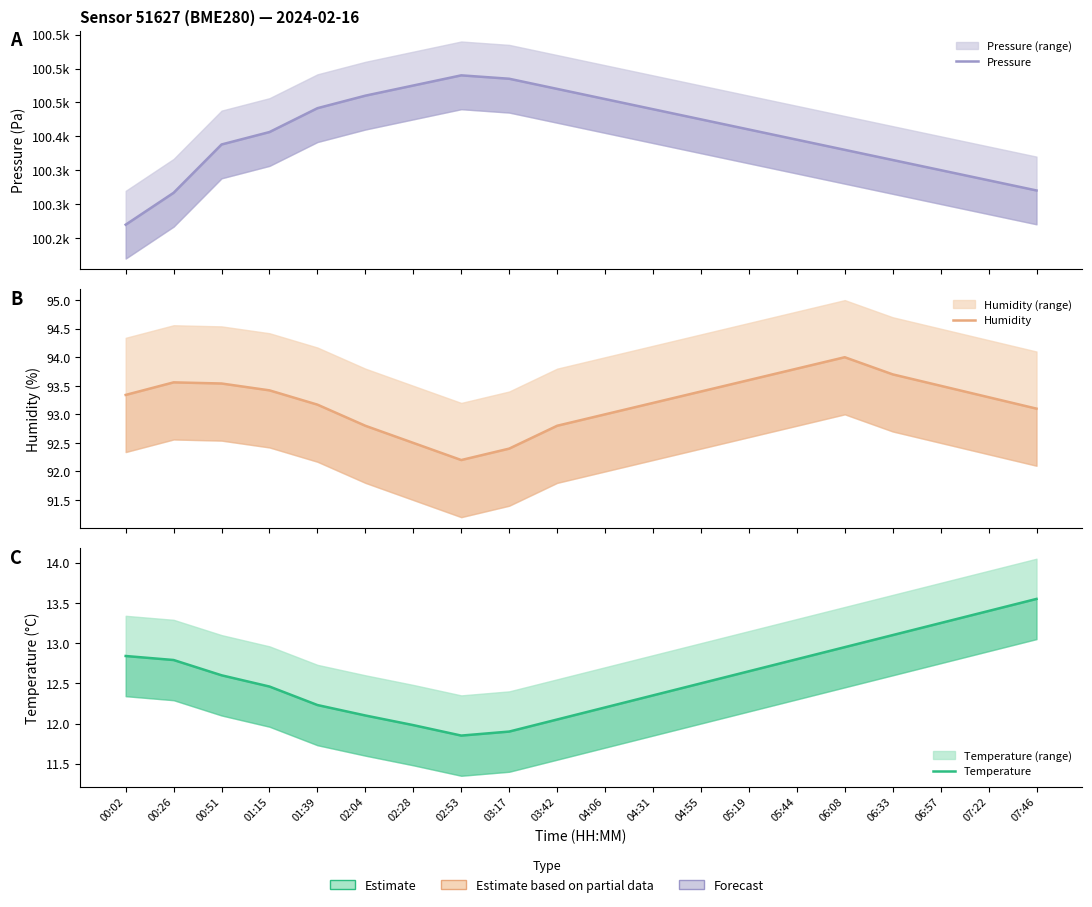

What is the total value across all series at 00:26?

100422.9